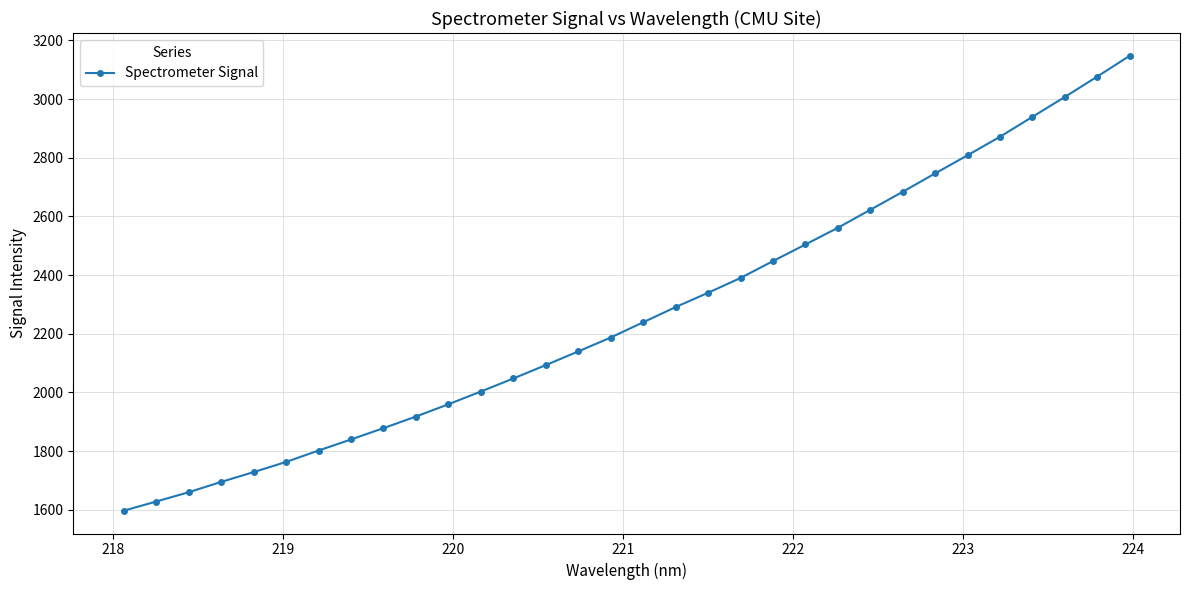

What is the minimum value shown in the chart?

1596.3